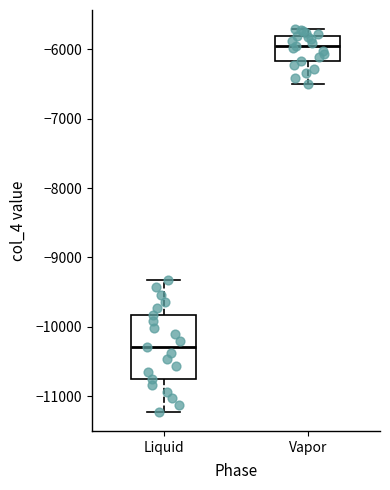

Reading left to right, transcribe this box plot: for each box, give where its median line is, the range the box spans, and where its two whiskers end, as read against the y-axis. The values are not printed on the chart, so give them approximately, as read against the axis.

Liquid: median -10300, box -10700 to -9800, whiskers -11200 to -9300
Vapor: median -6000, box -6200 to -5800, whiskers -6500 to -5700